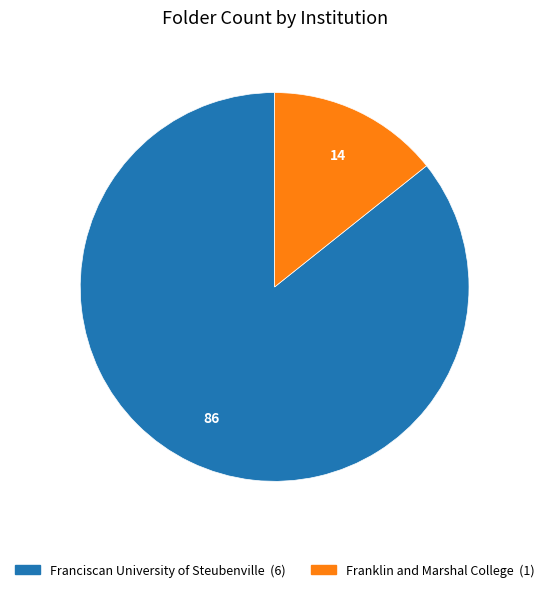

Between Franklin and Marshal College and Franciscan University of Steubenville, which is larger?

Franciscan University of Steubenville